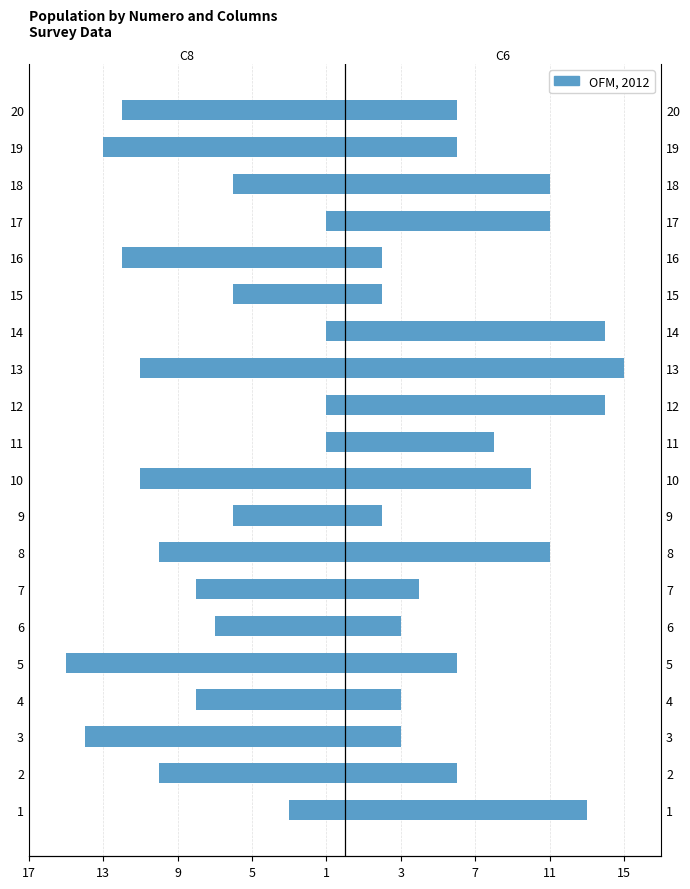

Reading left to right, extract all data points from this chart.

C8: -3	-10	-14	-8	-15	-7	-8	-10	-6	-11	-1	-1	-11	-1	-6	-12	-1	-6	-13	-12
C6: 13	6	3	3	6	3	4	11	2	10	8	14	15	14	2	2	11	11	6	6